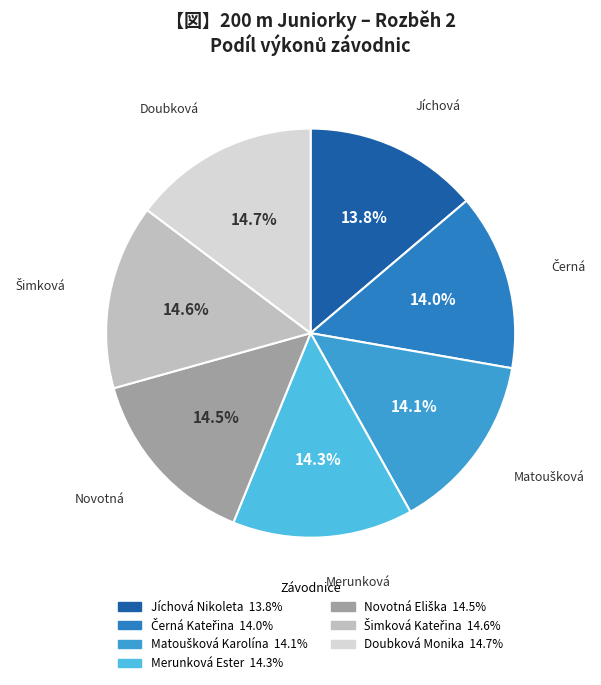

Is Merunková Ester the majority of the pie?

No